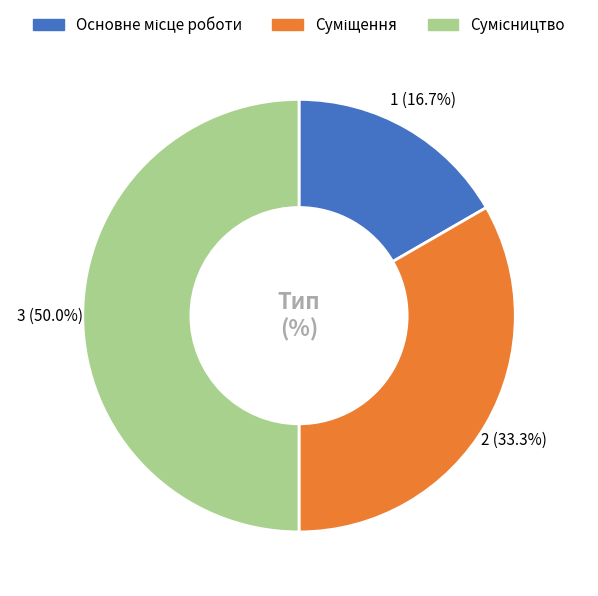

How many segments does this pie chart have?

3